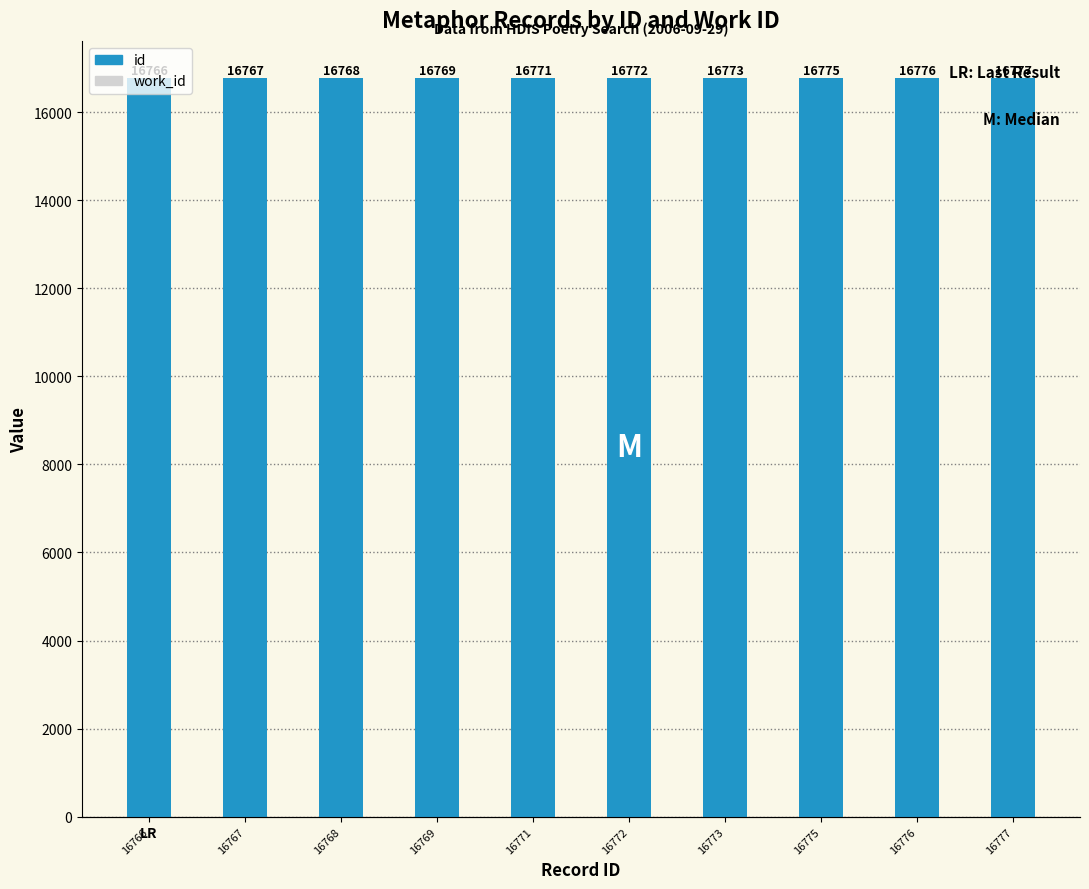

The work_id series shows 3834 at 16777. True or false?

False